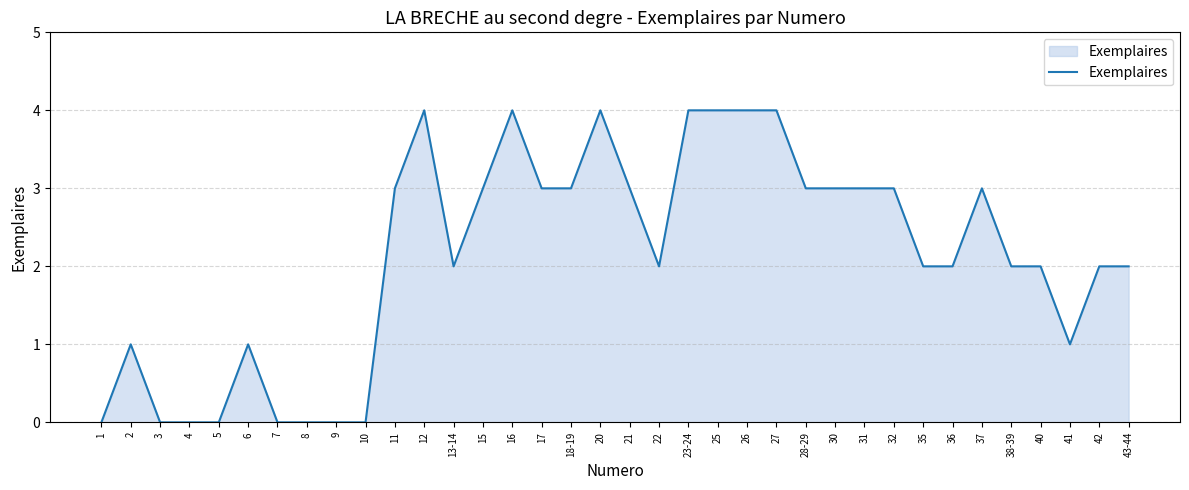

What is the approximate value at 16?

4